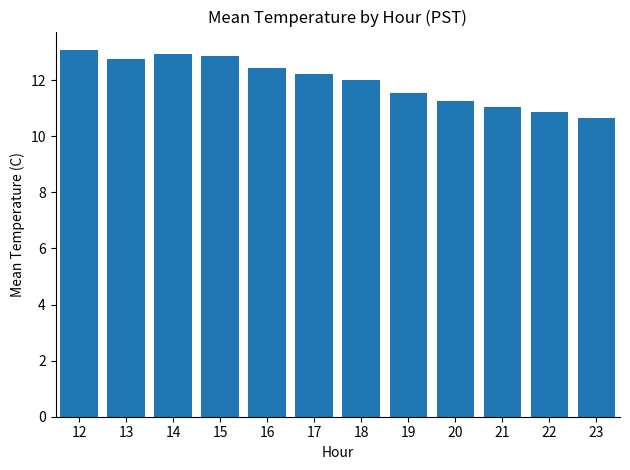

What is the difference between the second highest and second lowest values?

2.1